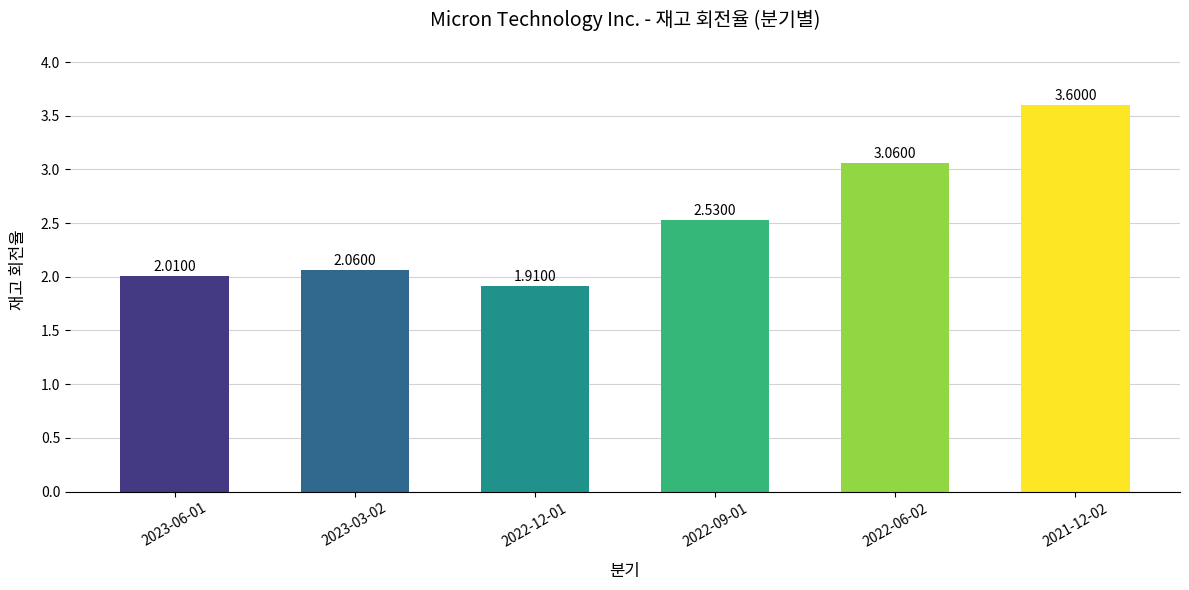

Is it true that the value at 2023-06-01 is 1.1?

False